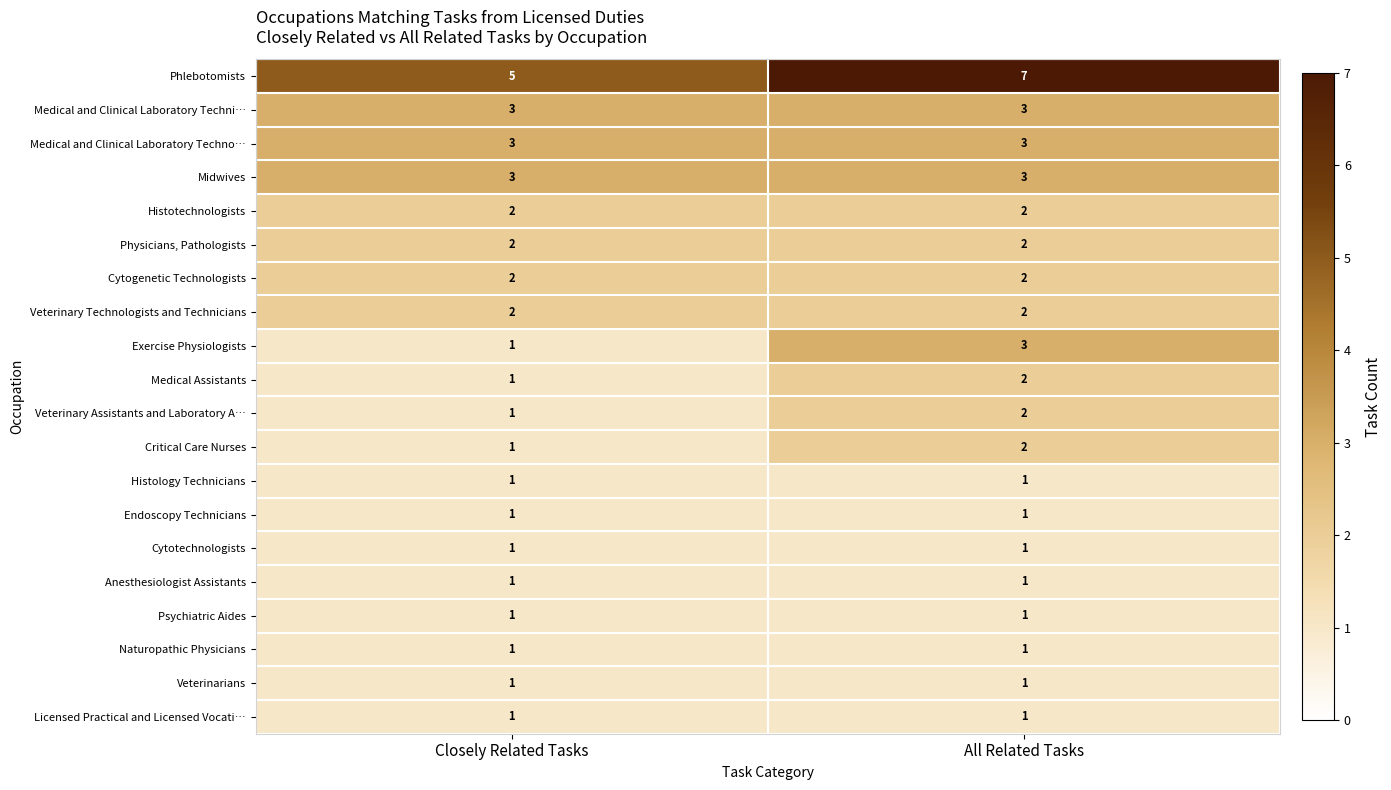

What is the highest value of the Midwives series?

3